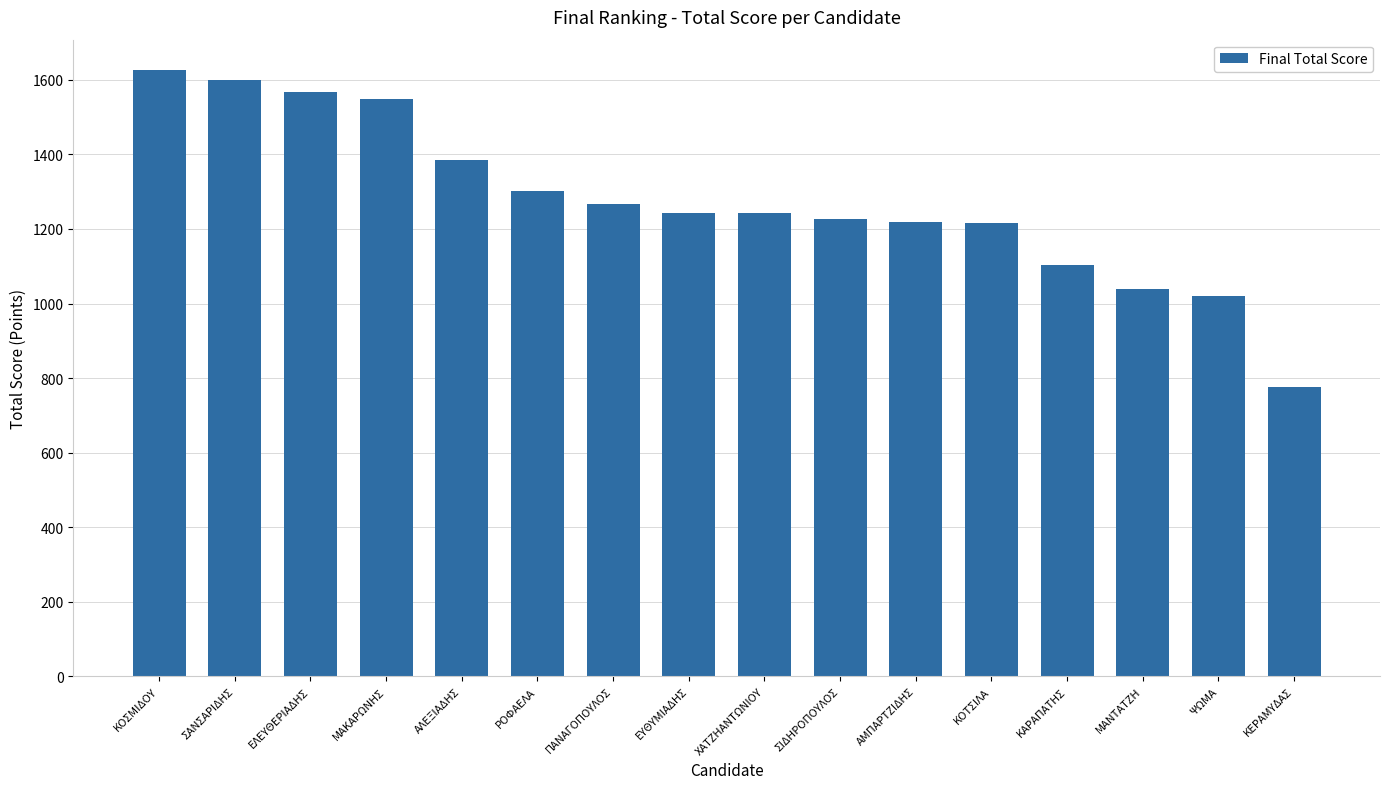

Is it true that the value at ΕΛΕΥΘΕΡΙΑΔΗΣ is 623.7?

False